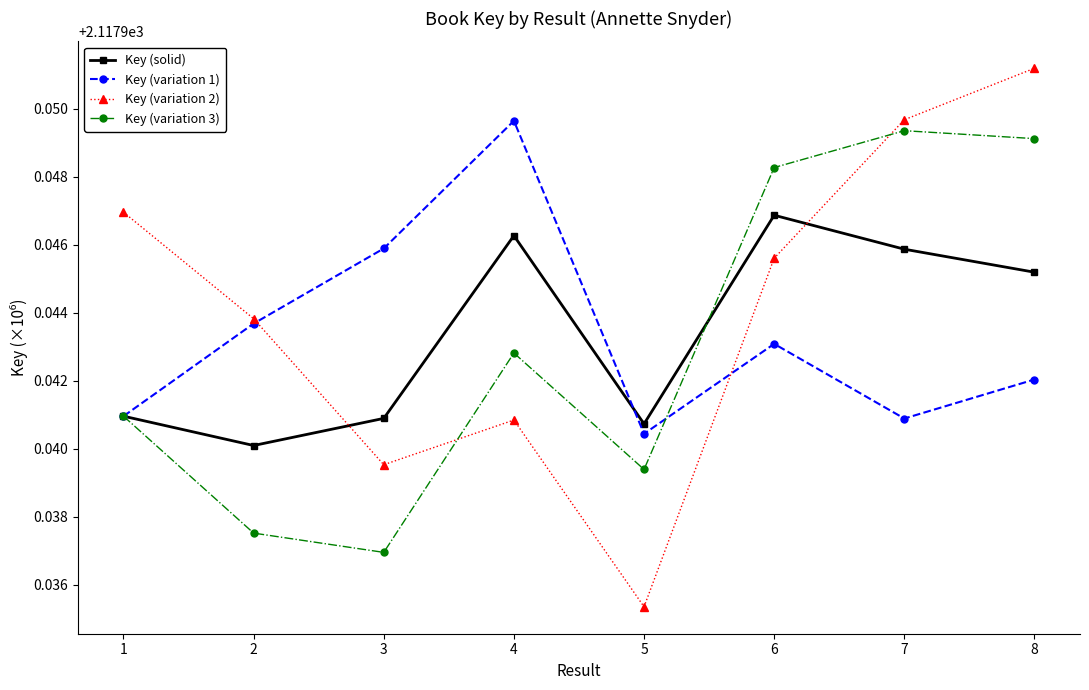

Does the chart have visible grid lines?

No